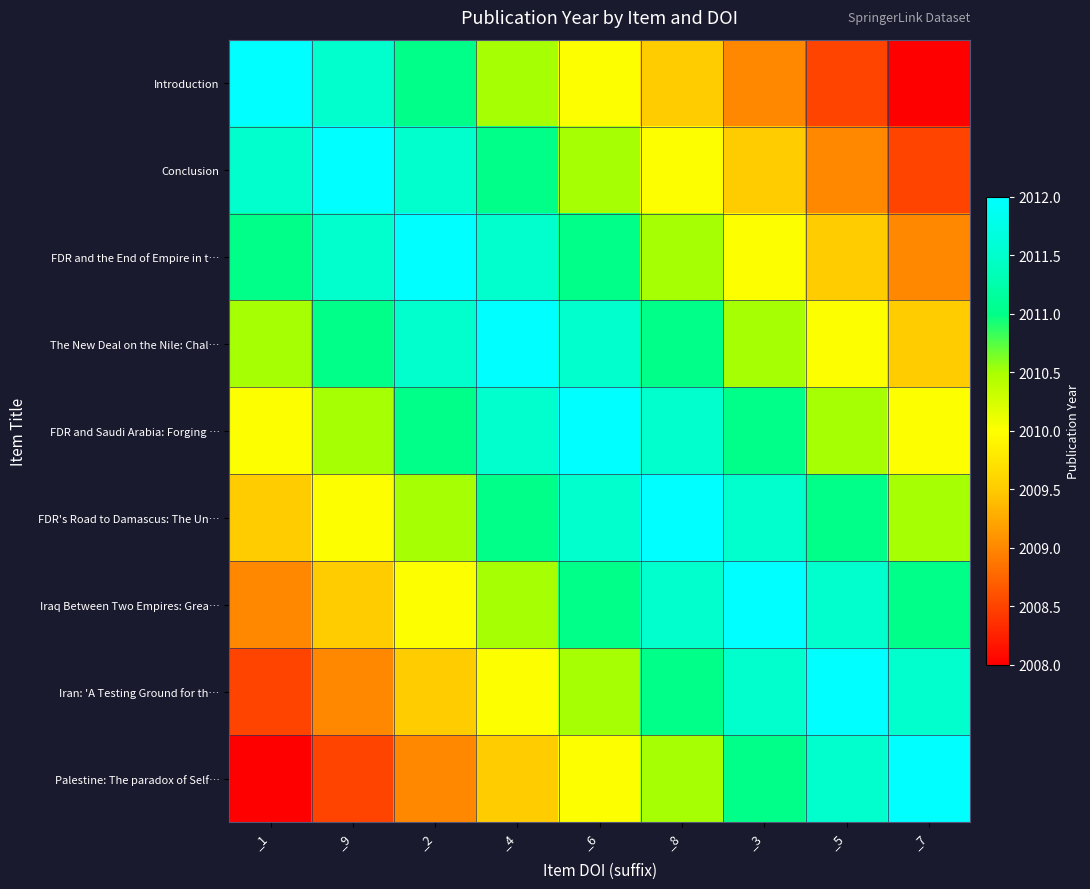

At _9, list the series in order from smallest to largest.

Palestine: The paradox of Self…, Iran: 'A Testing Ground for th…, Iraq Between Two Empires: Grea…, FDR's Road to Damascus: The Un…, FDR and Saudi Arabia: Forging …, The New Deal on the Nile: Chal…, Introduction, FDR and the End of Empire in t…, Conclusion